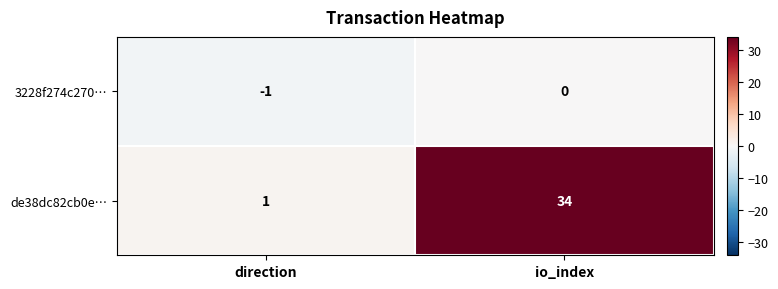

Which series has the widest spread of values?

de38dc82cb0e…